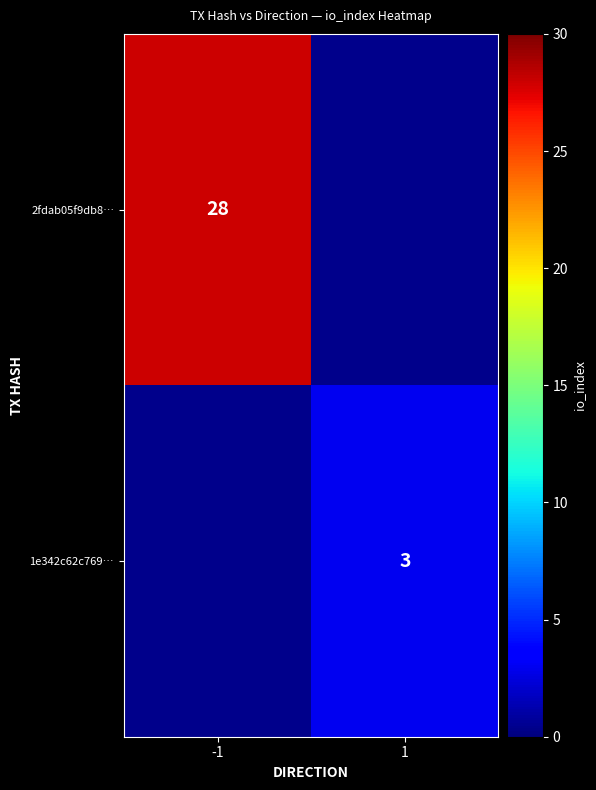

Is it true that 1e342c62c769… equals 2 at 1?

False